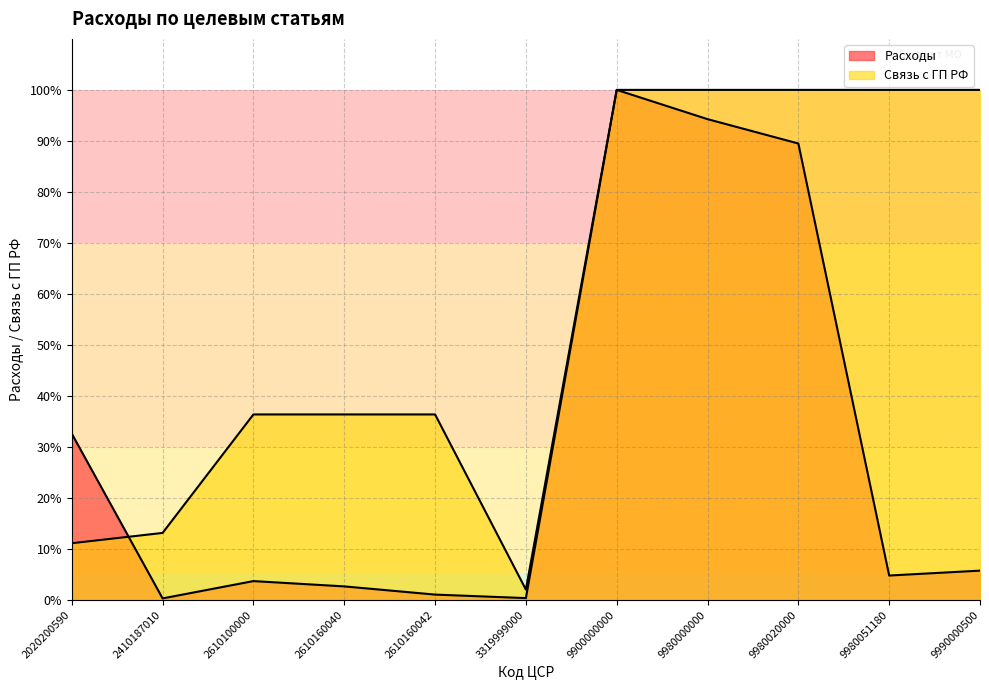

Reading left to right, transcribe all the data shown in this chart.

Расходы: 32.6	0.3	3.7	2.6	1.0	0.4	100.0	94.3	89.5	4.8	5.7
Связь с ГП РФ: 11.1	13.1	36.4	36.4	36.4	2.0	100.0	100.0	100.0	100.0	100.0